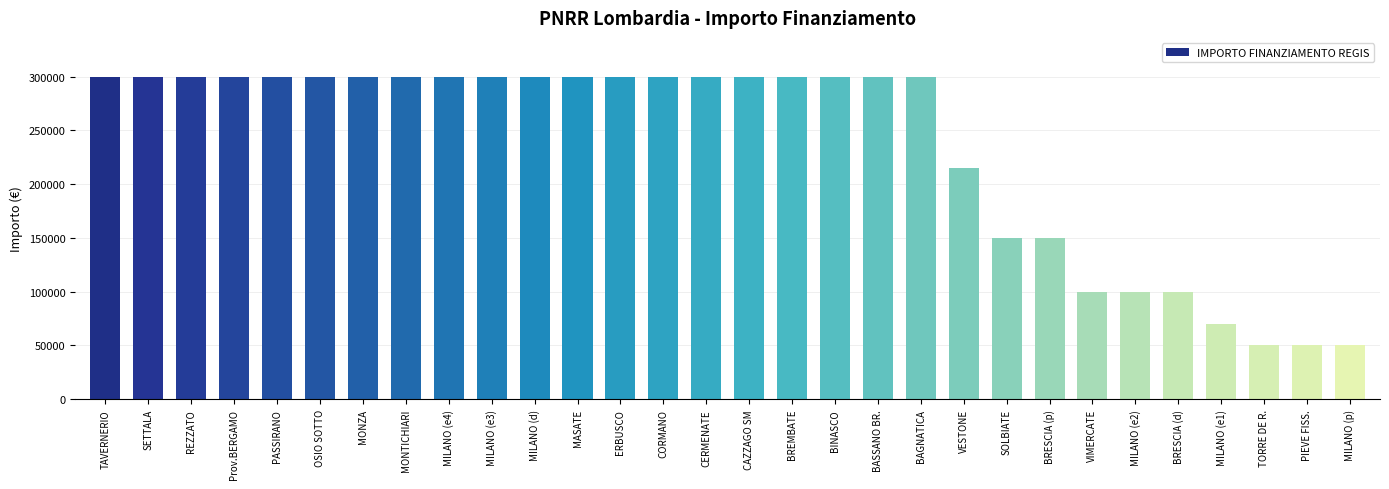

What is the difference between the second highest and second lowest values?

250000